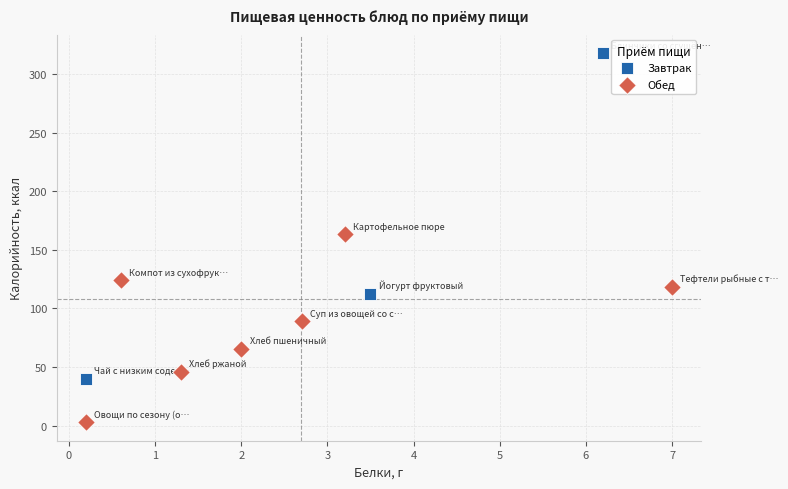

Which series contains the highest Y value?

Завтрак